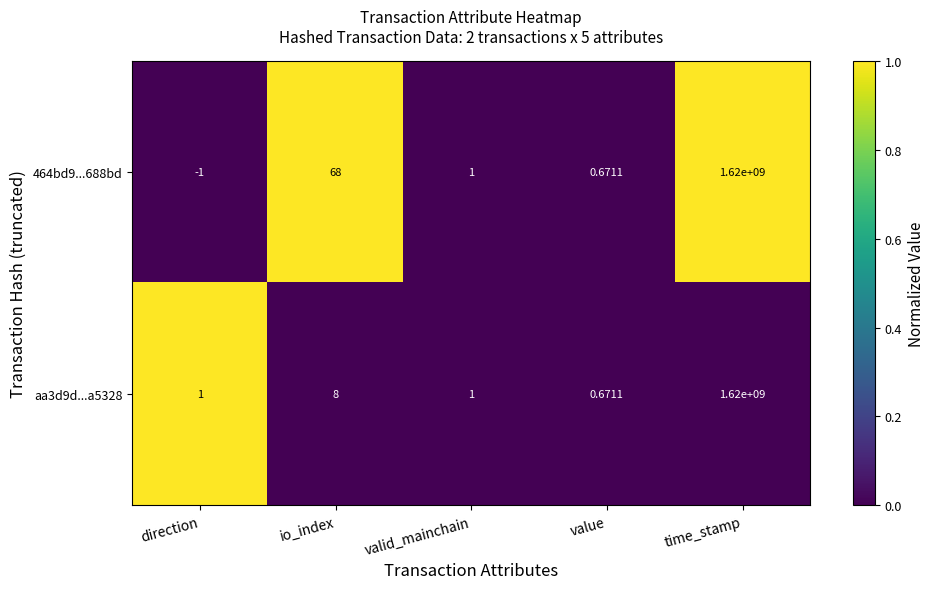

List the labels in order of 464bd9...688bd value, largest first.

time_stamp, io_index, valid_mainchain, value, direction